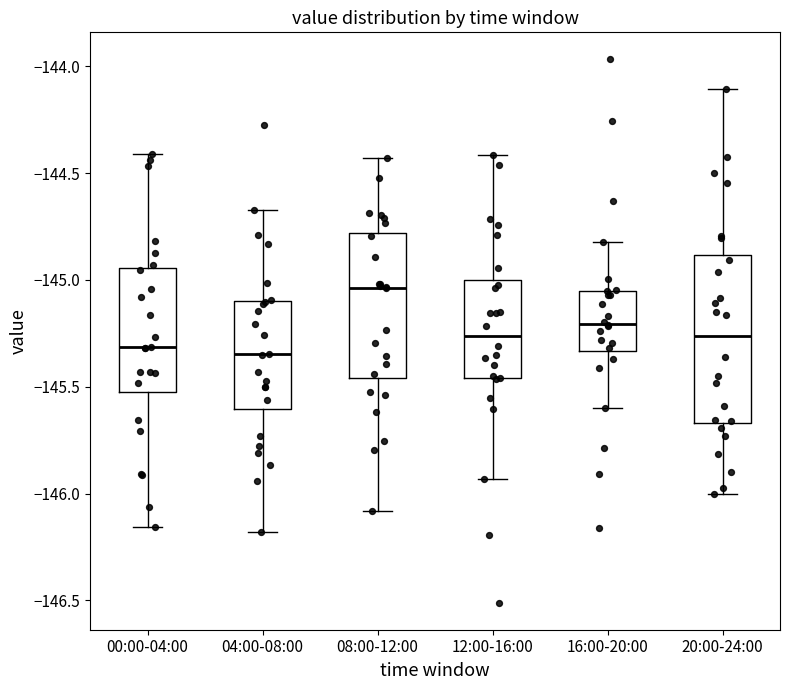

Reading left to right, read every box against the y-axis: the position of its median line, the range the box covers, and the ends of its whiskers. The values are not printed on the chart, so give them approximately, as read against the axis.

00:00-04:00: median -145.30, box -145.50 to -144.95, whiskers -146.15 to -144.40
04:00-08:00: median -145.35, box -145.60 to -145.10, whiskers -146.20 to -144.65
08:00-12:00: median -145.05, box -145.45 to -144.80, whiskers -146.10 to -144.45
12:00-16:00: median -145.25, box -145.45 to -145.00, whiskers -145.95 to -144.40
16:00-20:00: median -145.20, box -145.35 to -145.05, whiskers -145.60 to -144.80
20:00-24:00: median -145.25, box -145.65 to -144.90, whiskers -146.00 to -144.10